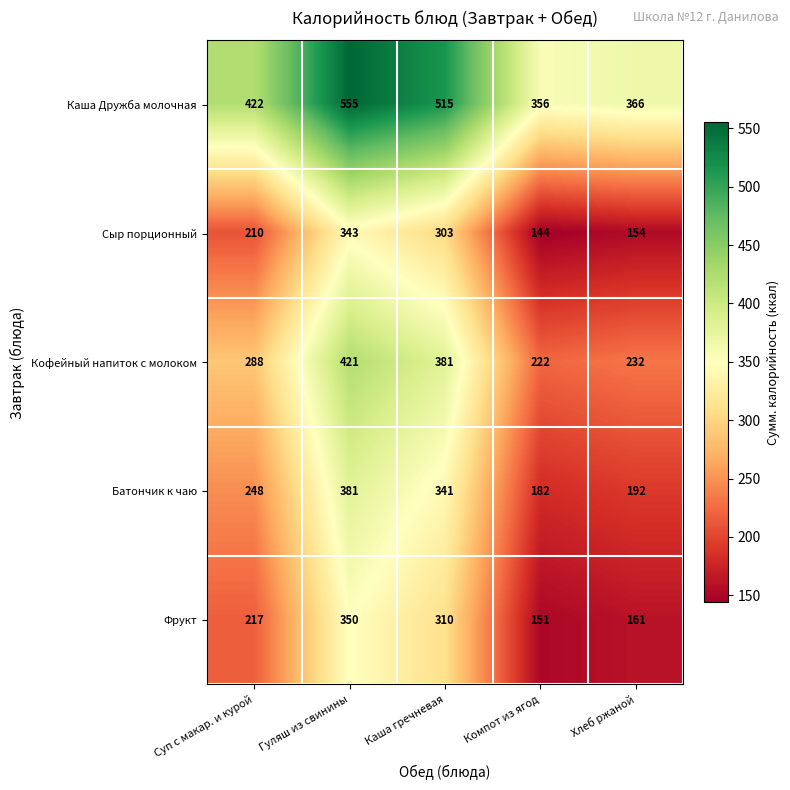

List the series in order of their peak value, highest first.

Каша Дружба молочная, Кофейный напиток с молоком, Батончик к чаю, Фрукт, Сыр порционный